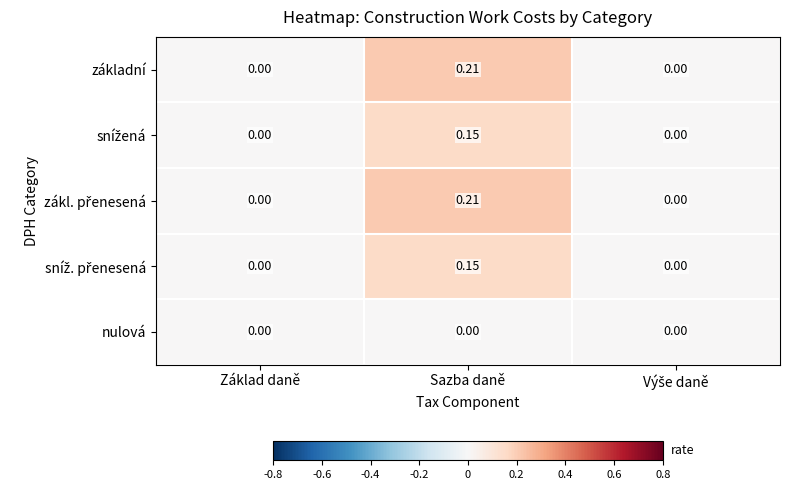

At which category does the chart reach its peak across all series?

Sazba daně